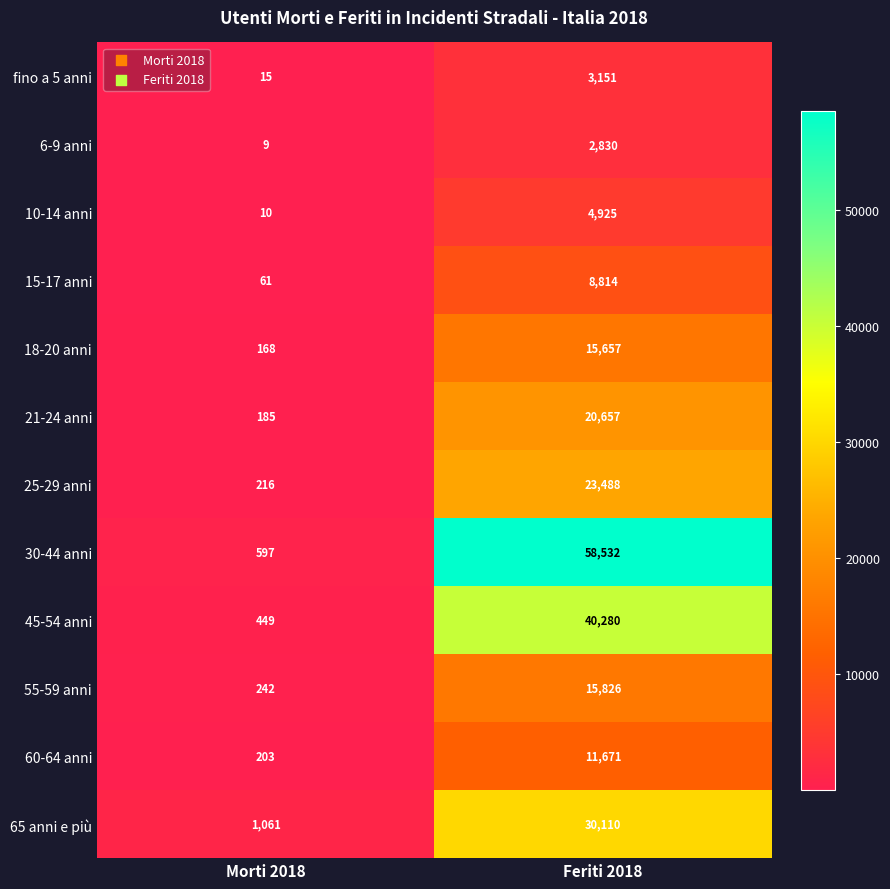

Reading left to right, what are all the values shown in this chart?

fino a 5 anni: Morti 2018=15	Feriti 2018=3151
6-9 anni: Morti 2018=9	Feriti 2018=2830
10-14 anni: Morti 2018=10	Feriti 2018=4925
15-17 anni: Morti 2018=61	Feriti 2018=8814
18-20 anni: Morti 2018=168	Feriti 2018=15657
21-24 anni: Morti 2018=185	Feriti 2018=20657
25-29 anni: Morti 2018=216	Feriti 2018=23488
30-44 anni: Morti 2018=597	Feriti 2018=58532
45-54 anni: Morti 2018=449	Feriti 2018=40280
55-59 anni: Morti 2018=242	Feriti 2018=15826
60-64 anni: Morti 2018=203	Feriti 2018=11671
65 anni e più: Morti 2018=1061	Feriti 2018=30110